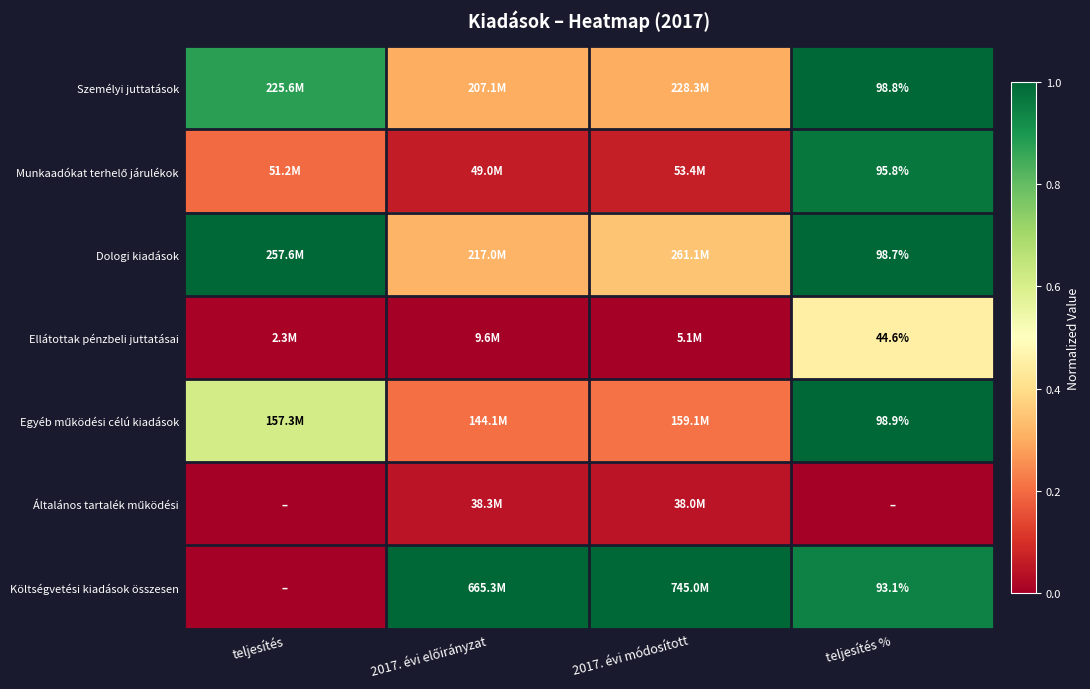

The value of Általános tartalék működési at 2017. évi előirányzat is 0.1. True or false?

False